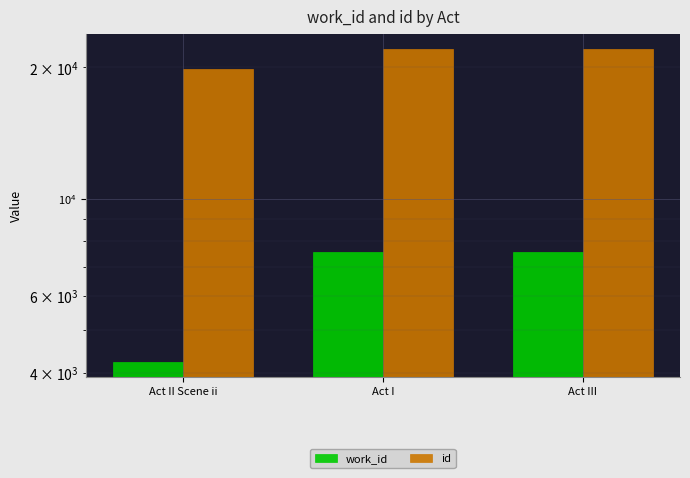

Which has a higher value, Act III or Act I?

Act III